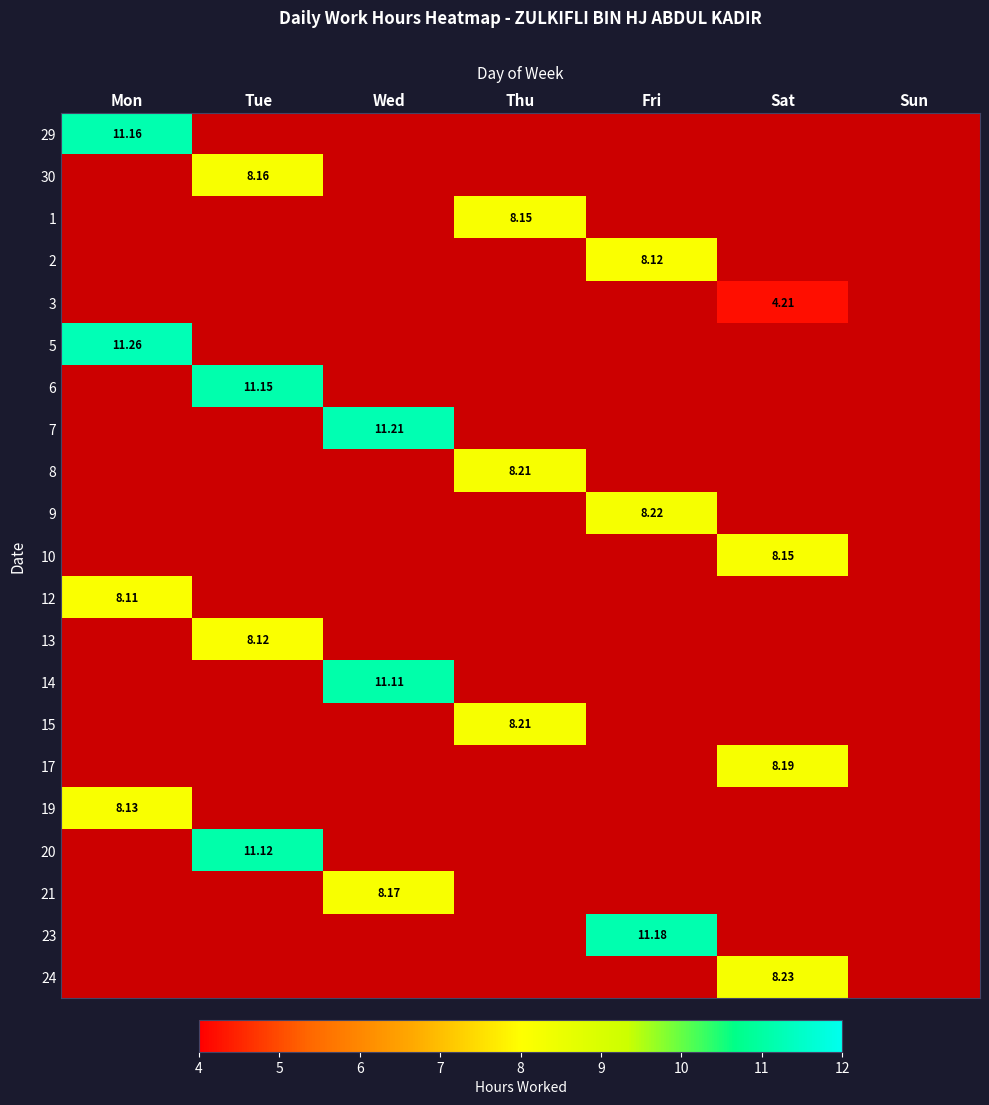

Read the 14 value at Wed.

11.1